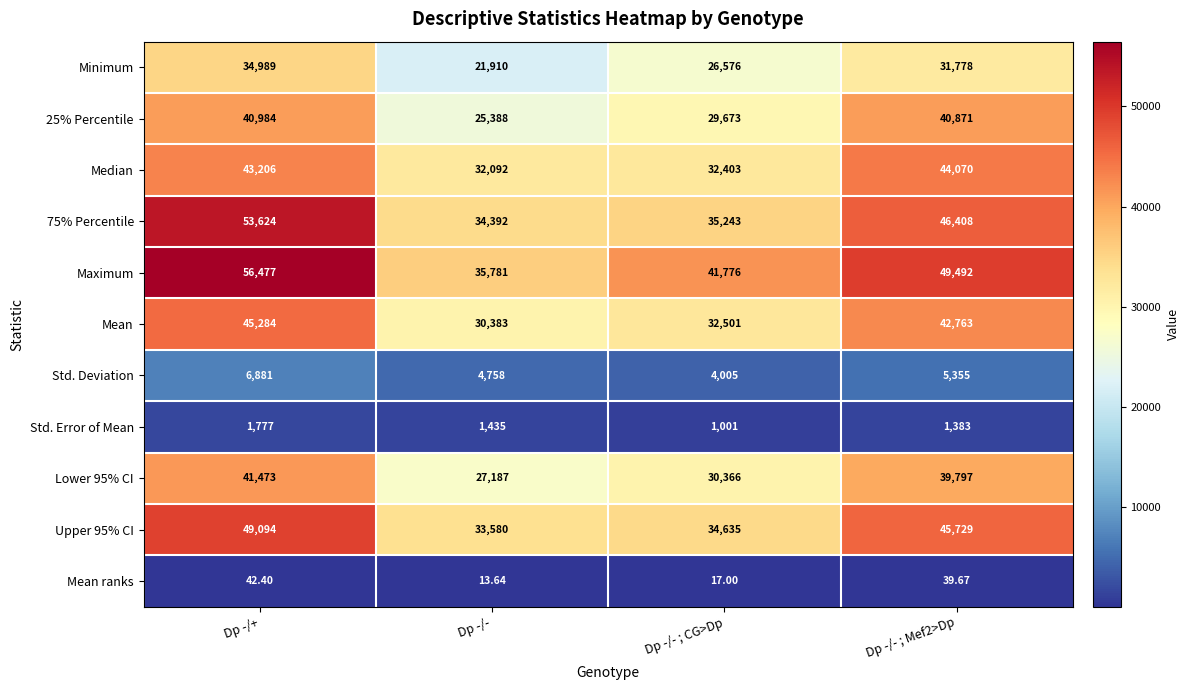

Which series has the largest total across all categories?

Maximum